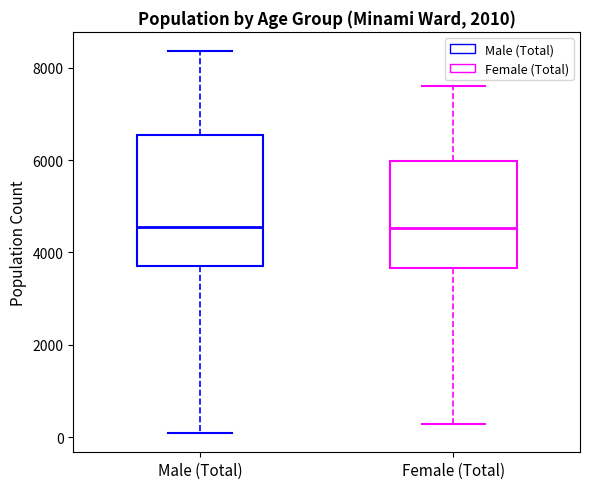

Comparing the boxes themselves (not the whiskers), which one is the tallest?

Male (Total)